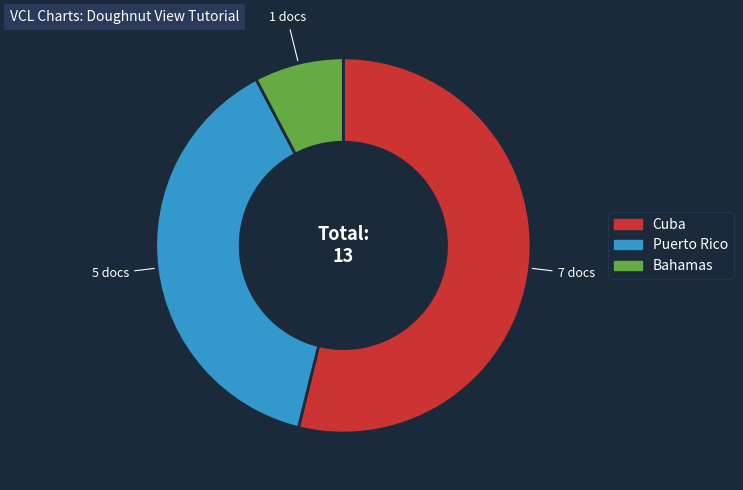

What is the majority slice?

Cuba